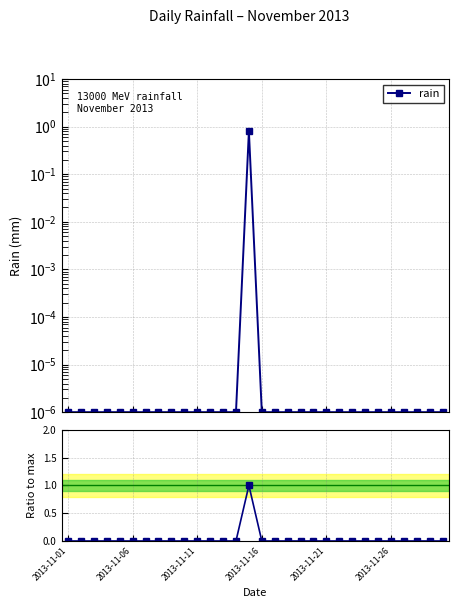

List the labels in order of value, smallest first.

2013-11-01, 2013-11-06, 2013-11-11, 2013-11-16, 2013-11-21, 2013-11-26, 6, 7, 8, 9, 10, 11, 12, 13, 15, 16, 17, 18, 19, 20, 21, 22, 23, 24, 25, 26, 27, 28, 29, 14